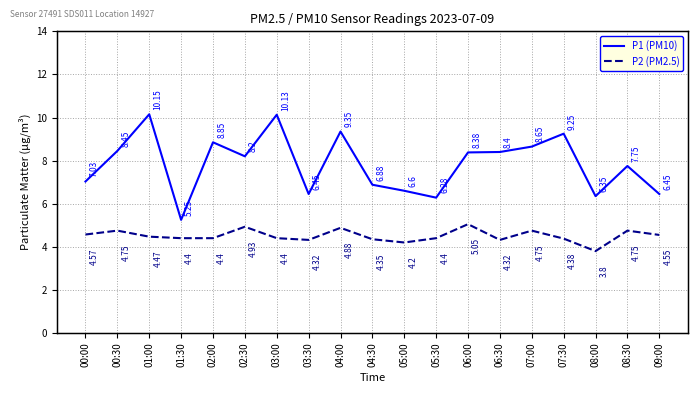

Where is the first local maximum for P1 (PM10)?

01:00